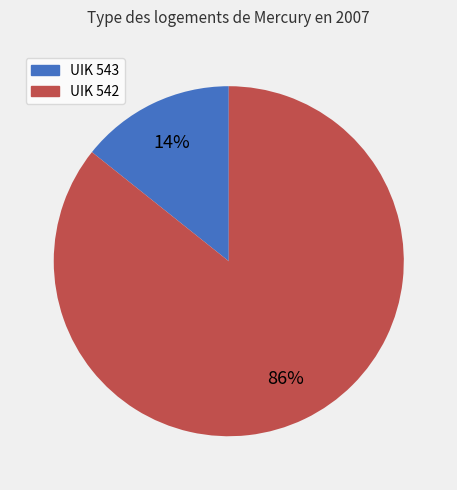

Combined, do UIK 542 and UIK 543 account for over 50%?

Yes